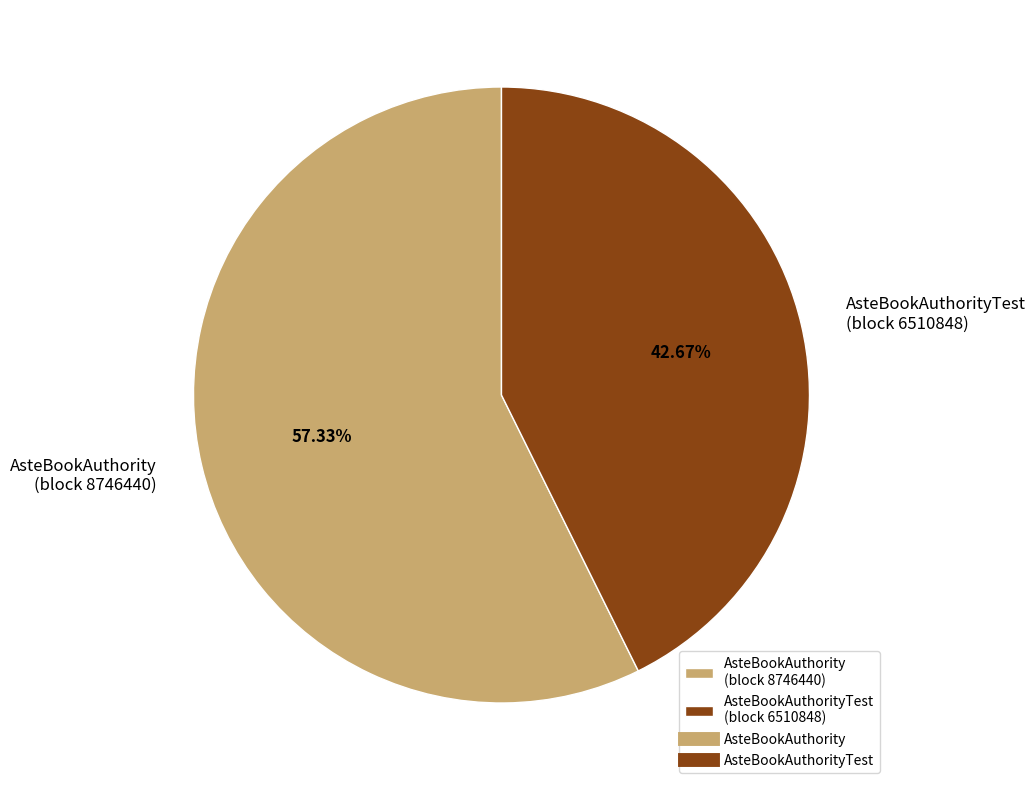

Rank the categories by value from highest to lowest.

AsteBookAuthority (block 8746440), AsteBookAuthorityTest (block 6510848)